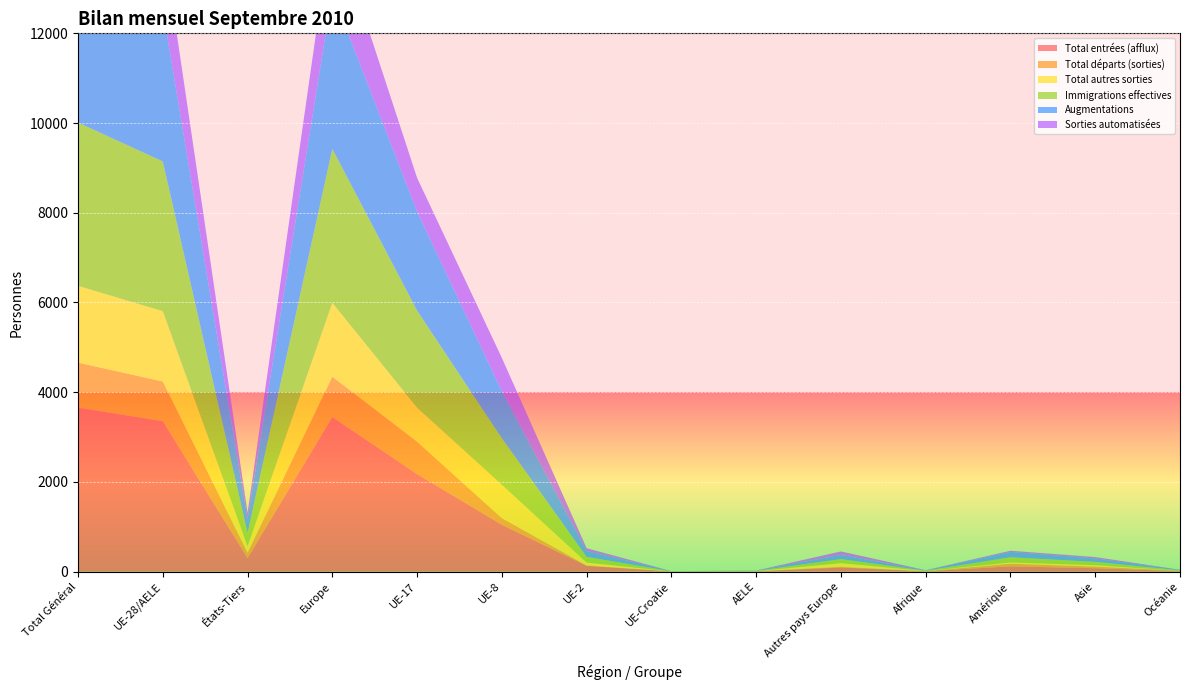

Reading right to left, list all the values displayed in this chart.

Total entrées (afflux): 11	75	117	7	91	7	3	128	1043	2173	3445	301	3354	3655
Total départs (sorties): 8	36	59	1	16	2	2	9	148	722	899	120	883	1003
Total autres sorties: 0	31	27	5	81	0	0	64	745	760	1650	144	1569	1713
Immigrations effectives: 11	75	117	7	91	7	3	128	1036	2165	3430	301	3339	3640
Augmentations: 11	76	118	7	91	7	3	128	1049	2206	3484	303	3393	3696
Sorties automatisées: 0	31	27	5	79	0	0	64	743	752	1638	142	1559	1701